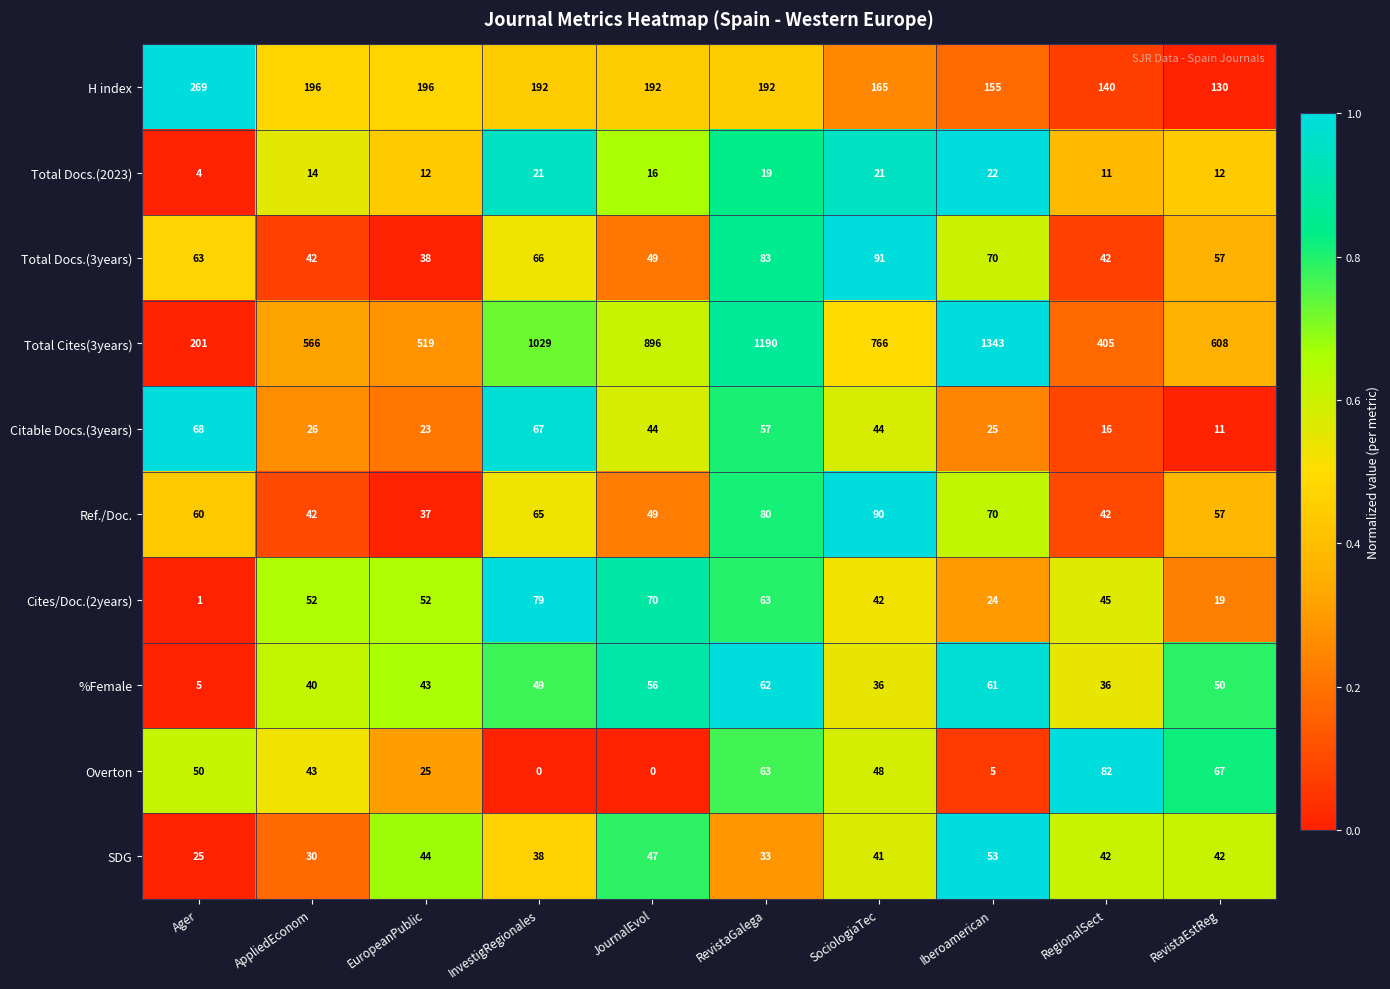

The value of H index at RevistaEstReg is 130. True or false?

True